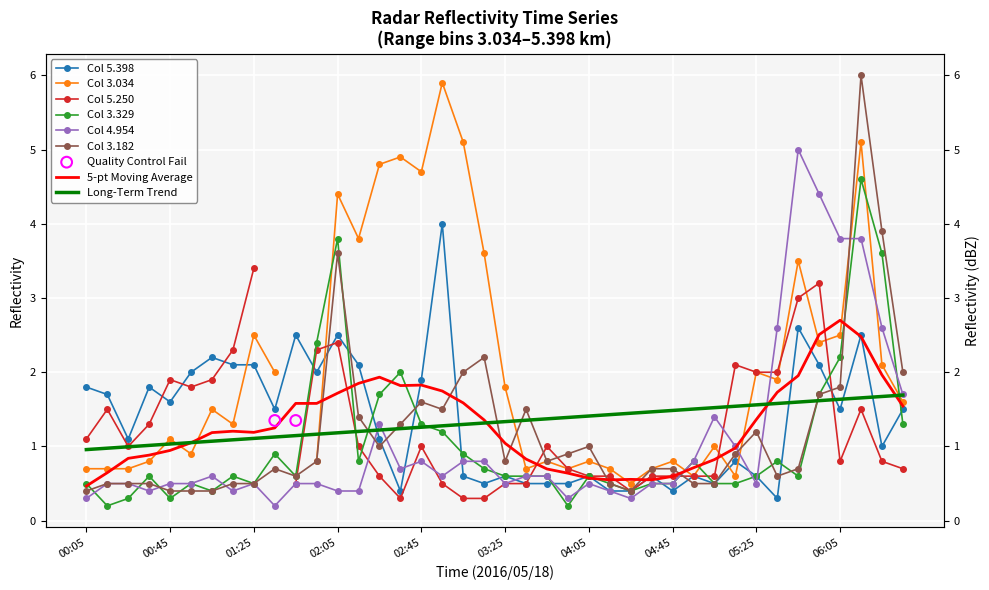

At which category is the sum across all series the highest?

2016/05/18 06:15